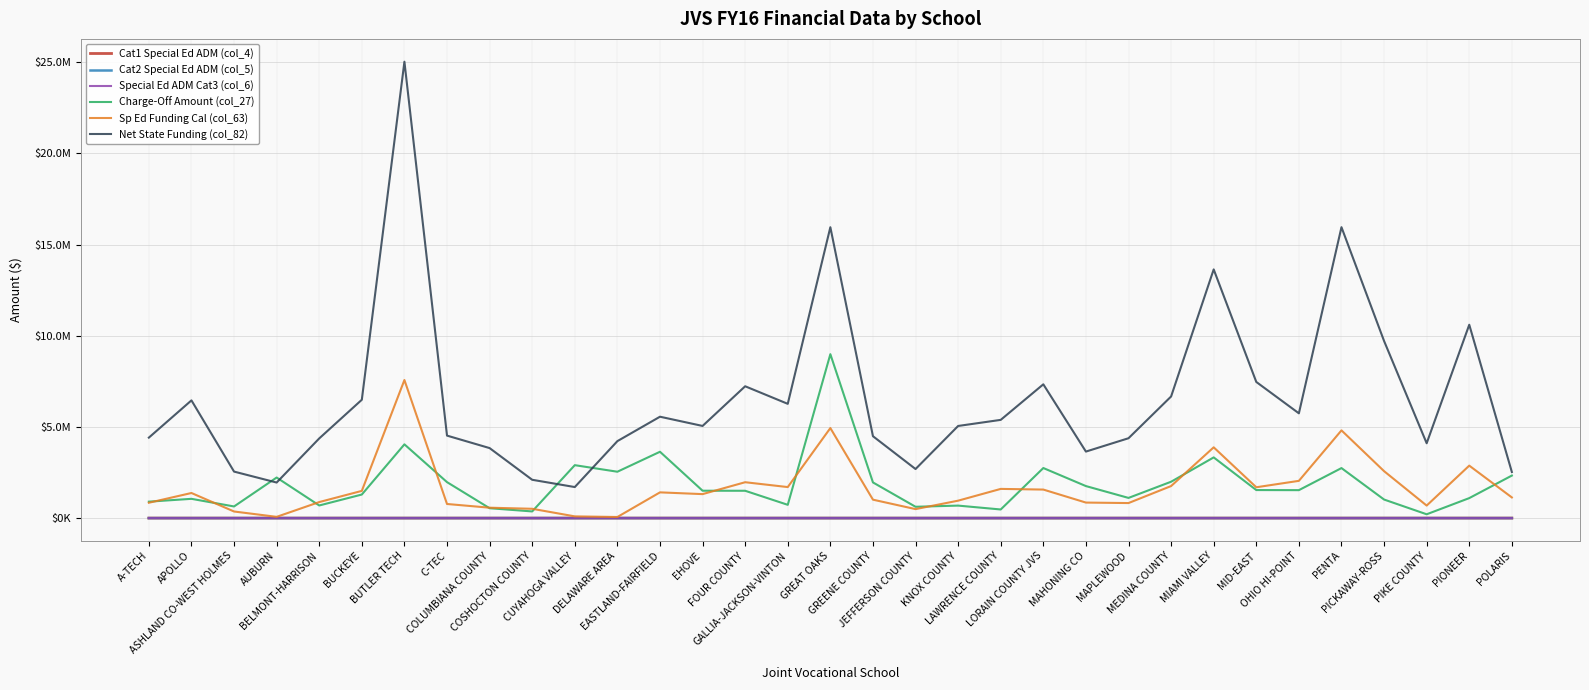

True or false: Sp Ed Funding Cal (col_63) and Net State Funding (col_82) intersect in this chart.

False